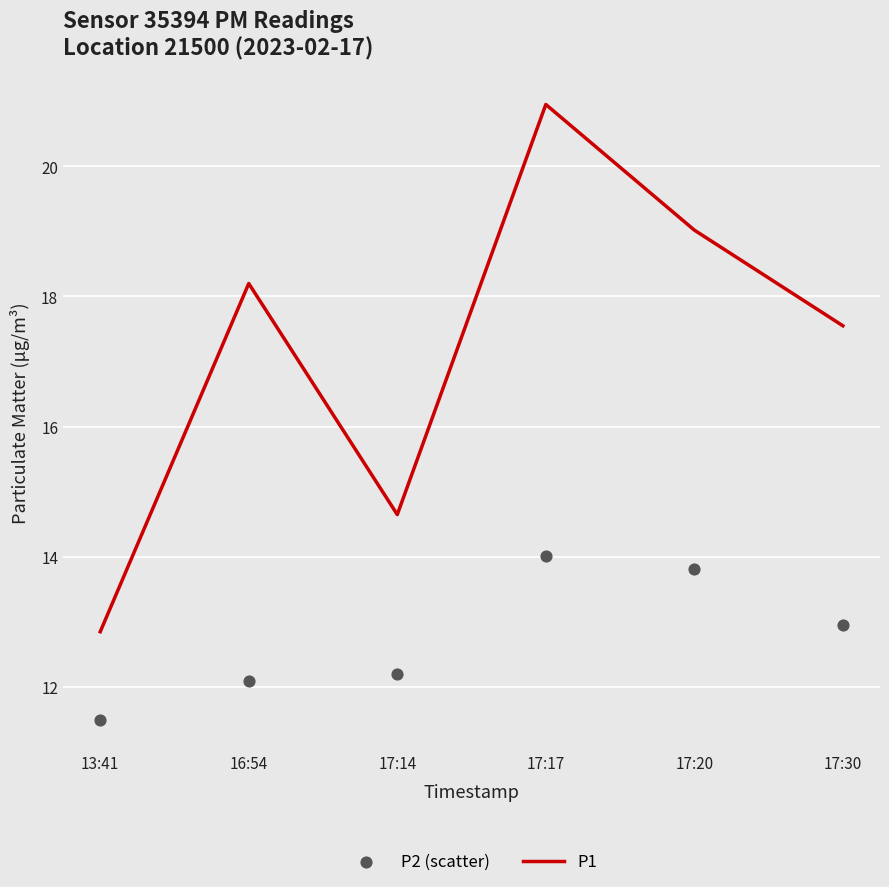

What is the total value across all series at 17:20?

32.8